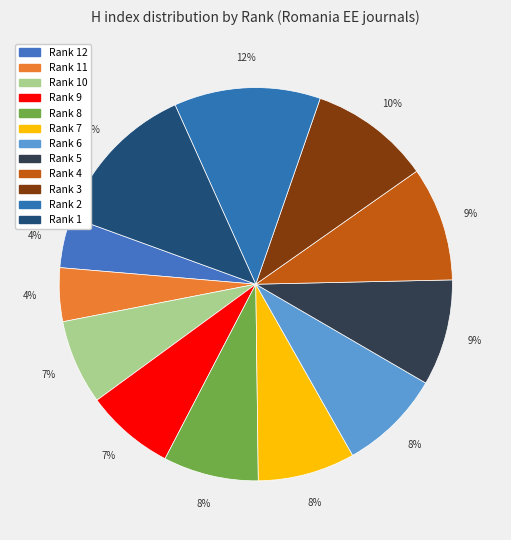

The Rank 6 slice represents 8% of the pie. True or false?

True